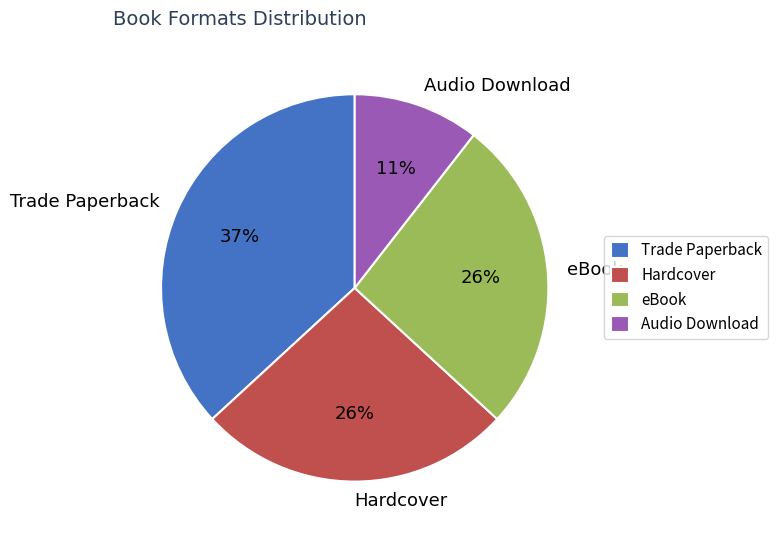

True or false: eBook accounts for 26% of the total.

True